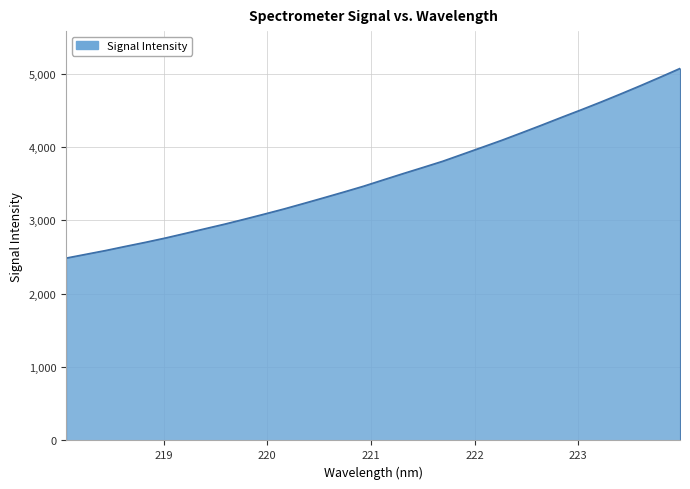

How many values are below 3552?

16